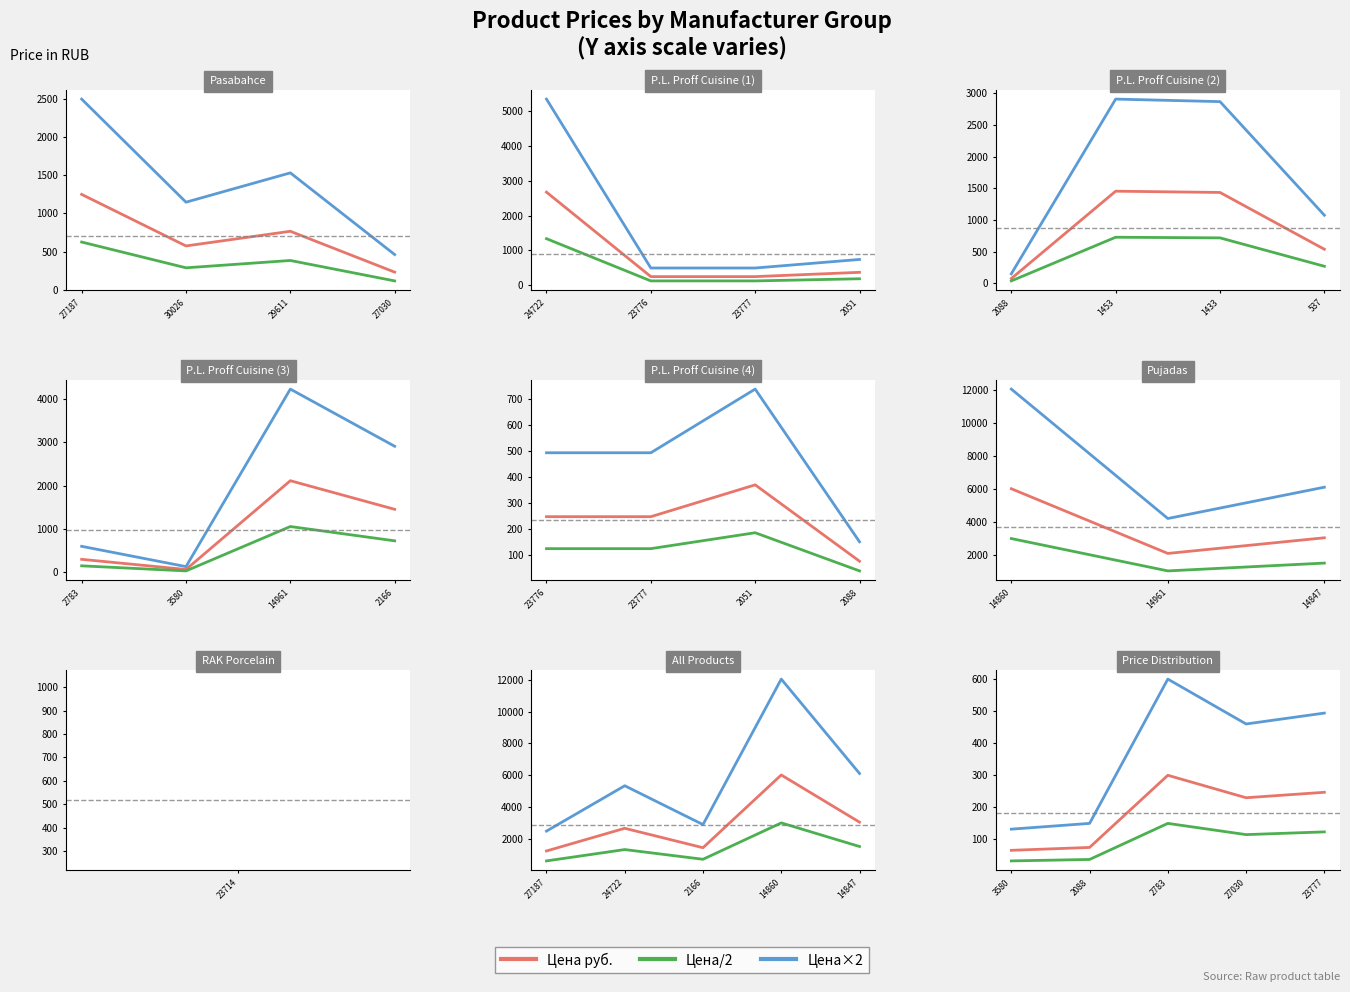

Which series has the largest total across all categories?

Цена×2